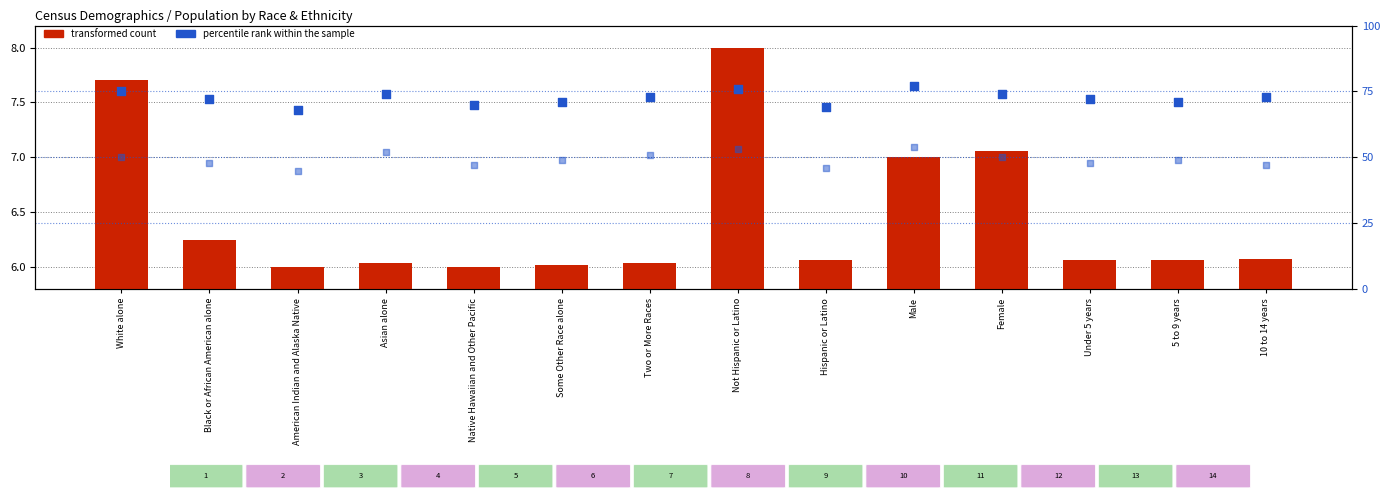

Which series has the widest spread of Y values?

percentile rank within the sample